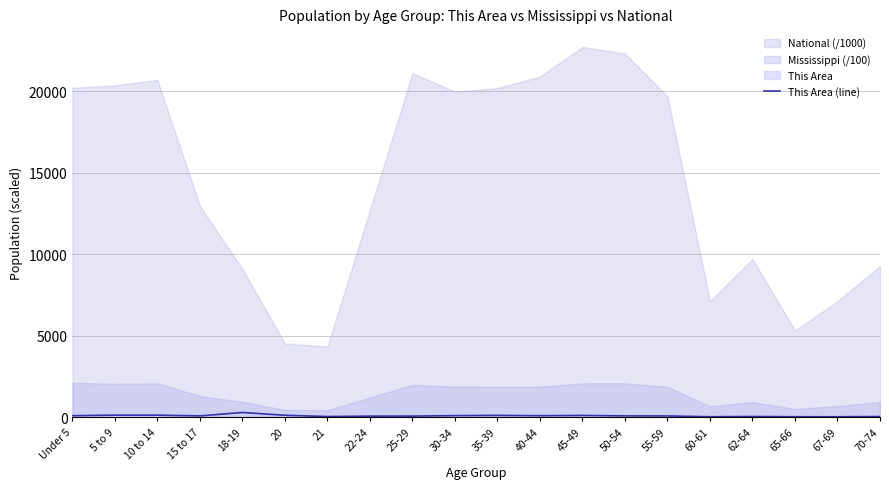

What is the label of the 5th point from the left?

18-19